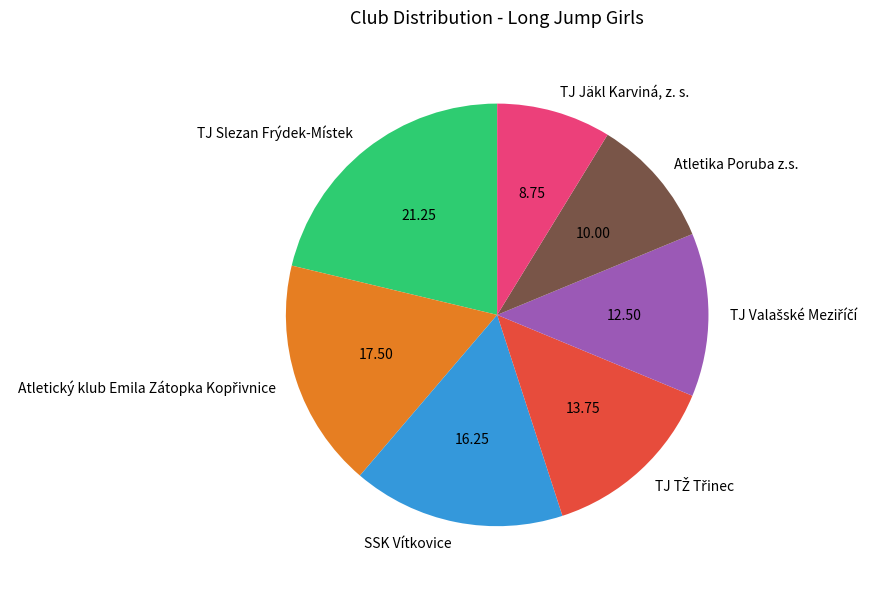

Does Atletika Poruba z.s. account for over 50% of the chart?

No